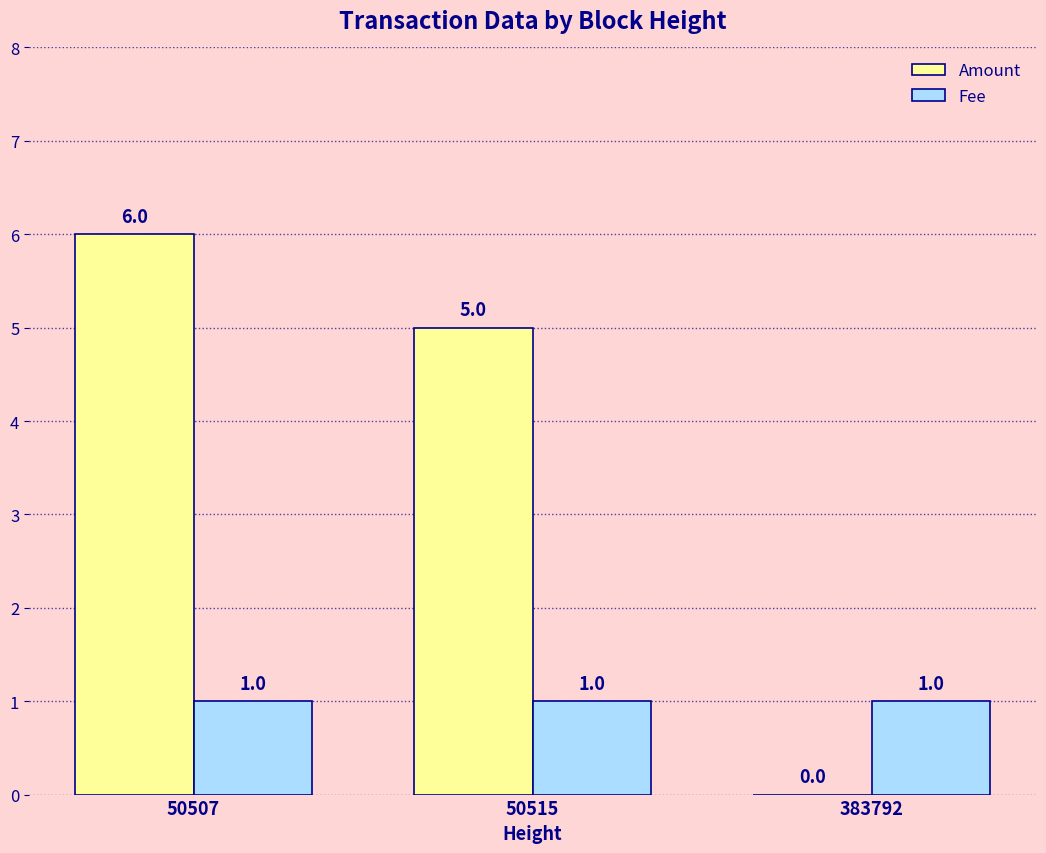

At which label does Amount first exceed 5?

50507